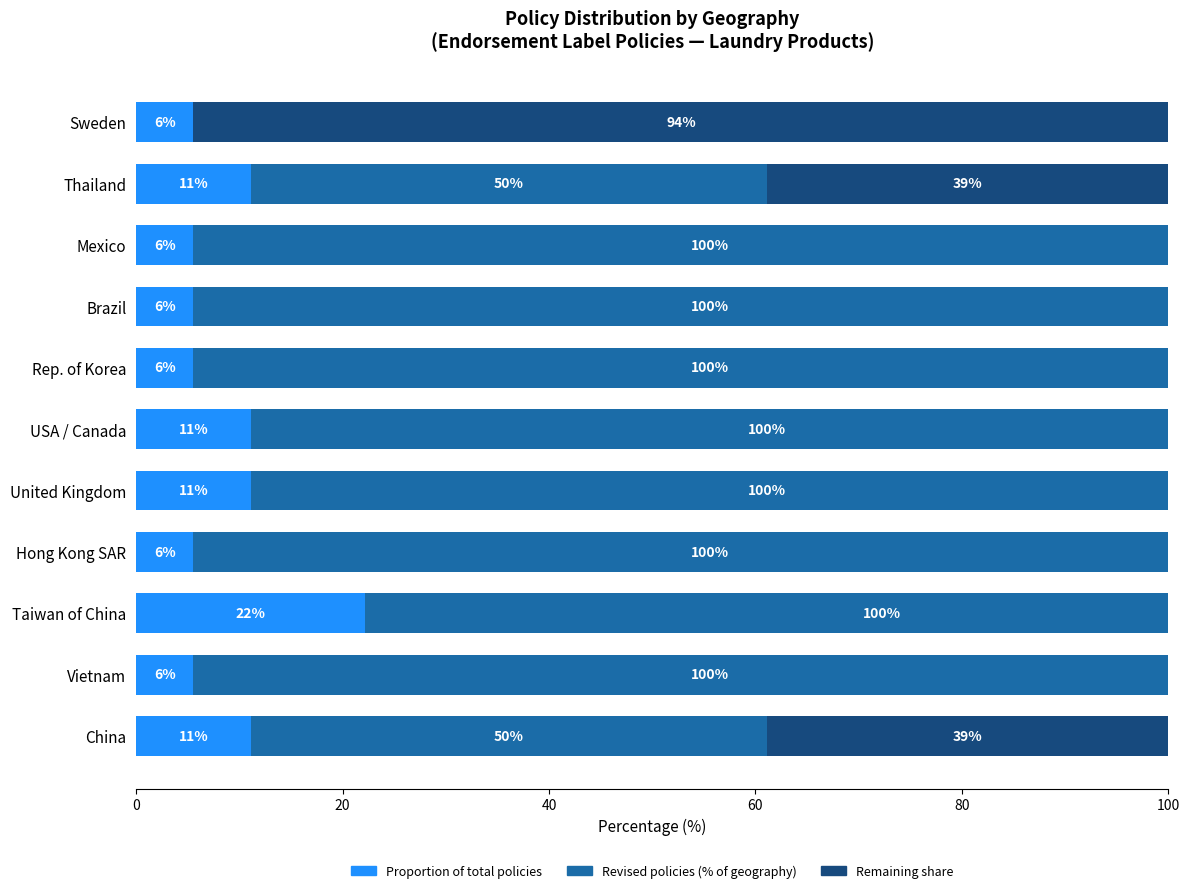

True or false: Proportion of total policies has a value of 5.6 at Brazil.

True